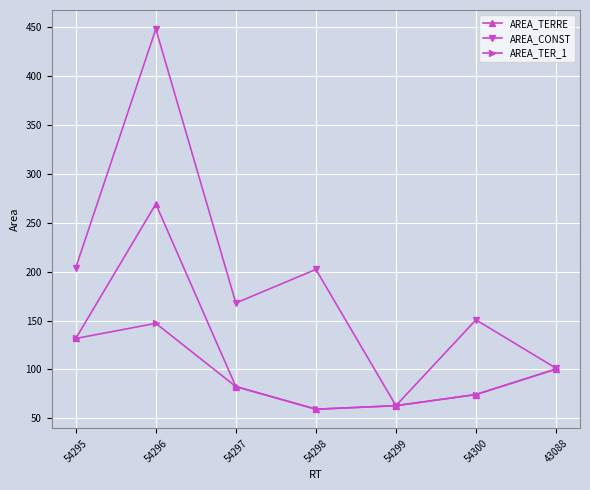

Which series changed the most between 54297 and 43088?

AREA_CONST